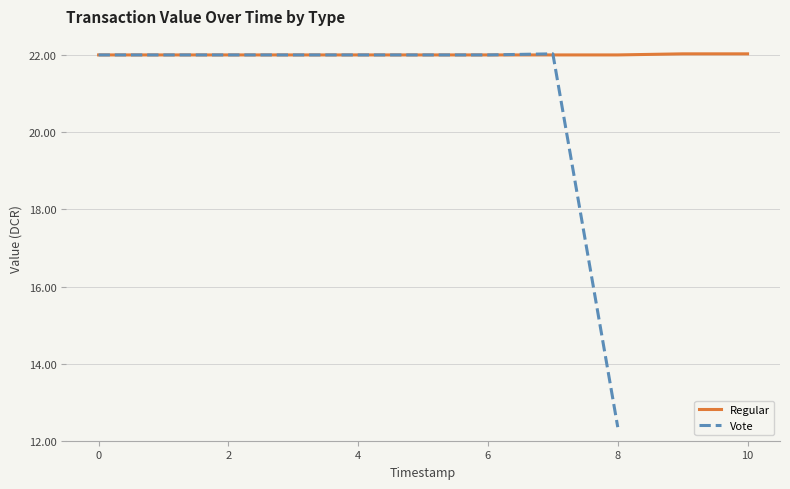

At which label is Vote closest to 17?

8